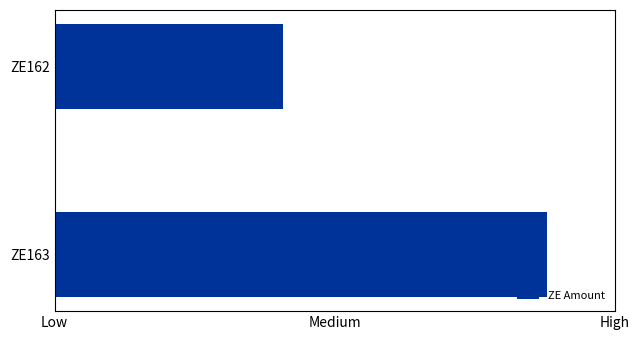

Are the bars horizontal?

Yes